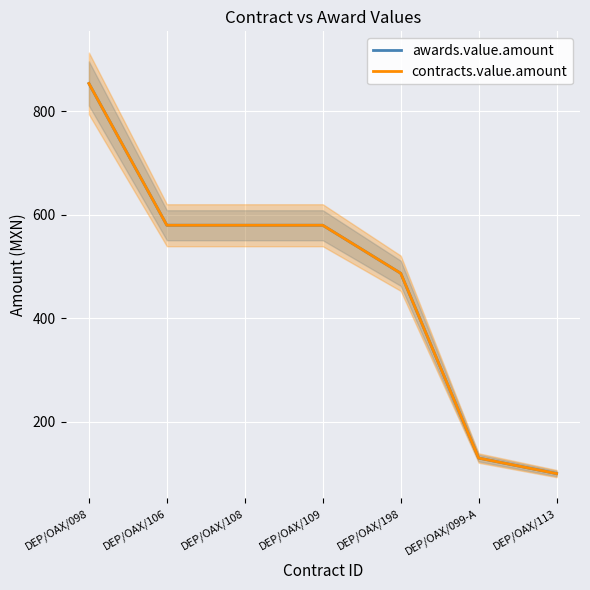

What position from the right is DEP/OAX/198?

3